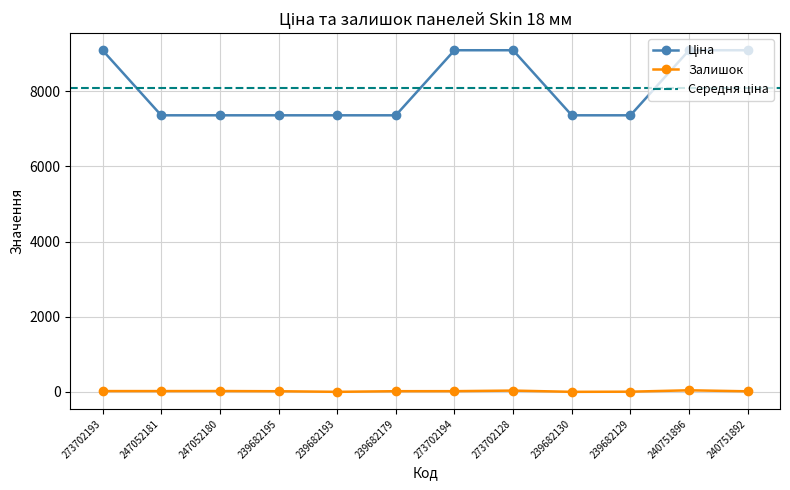

Which series has the largest range (max minus min)?

Ціна